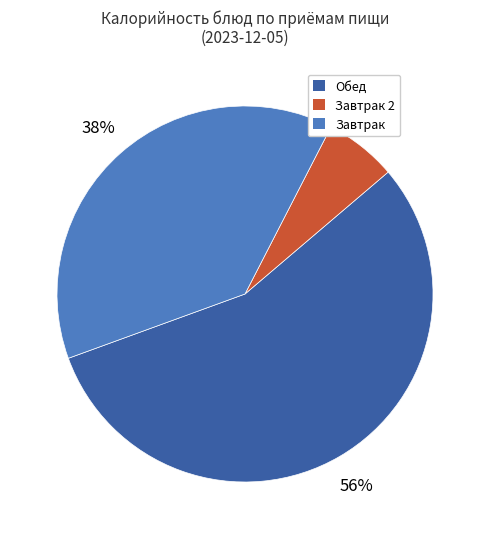

How many segments does this pie chart have?

3